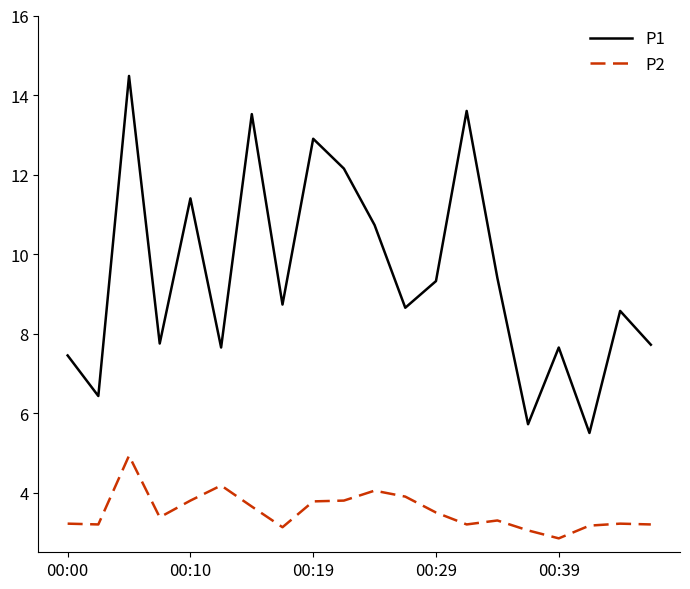

What is the average value of the P2 series?

3.5